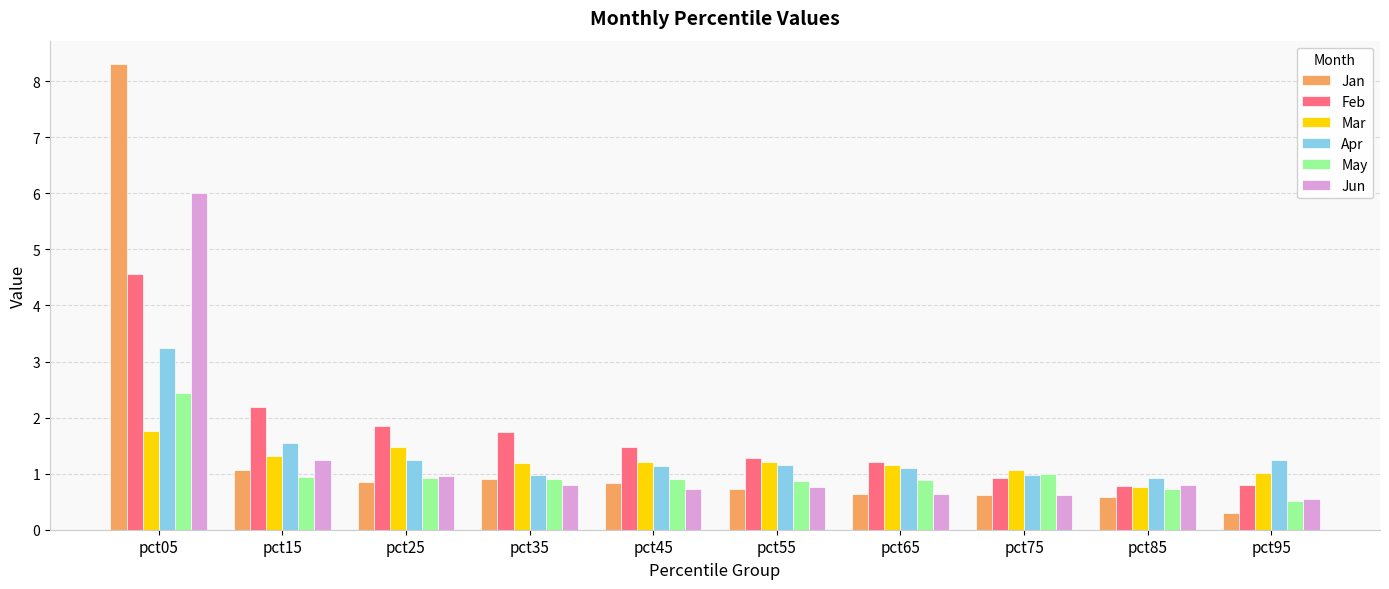

How many groups of bars are there?

10